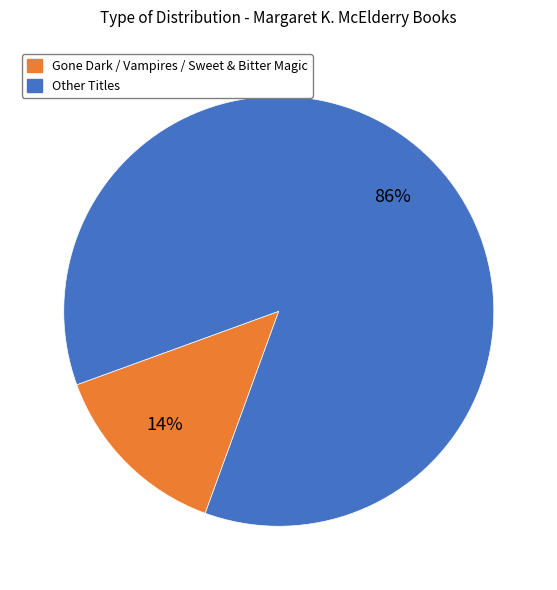

Is there any slice that represents more than half of the pie?

Yes